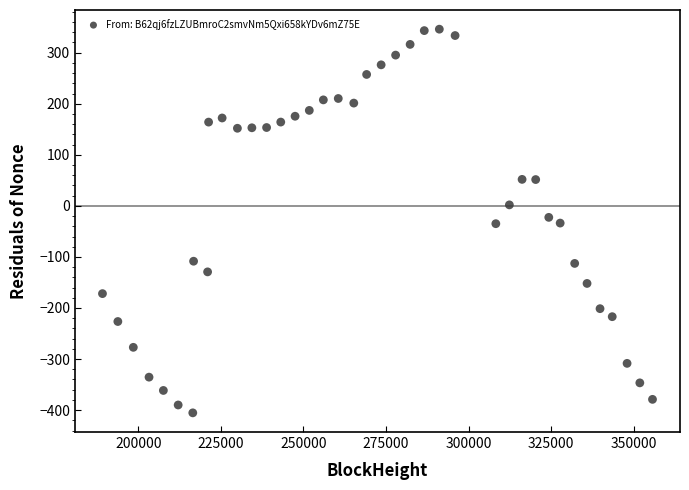

What is the range of X values (max minus min)?

166578.0